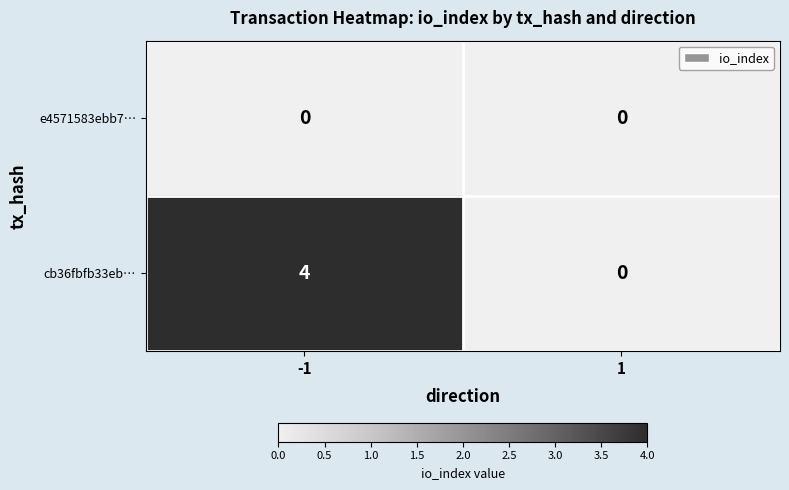

What is the spread (max minus min) of values at -1?

4